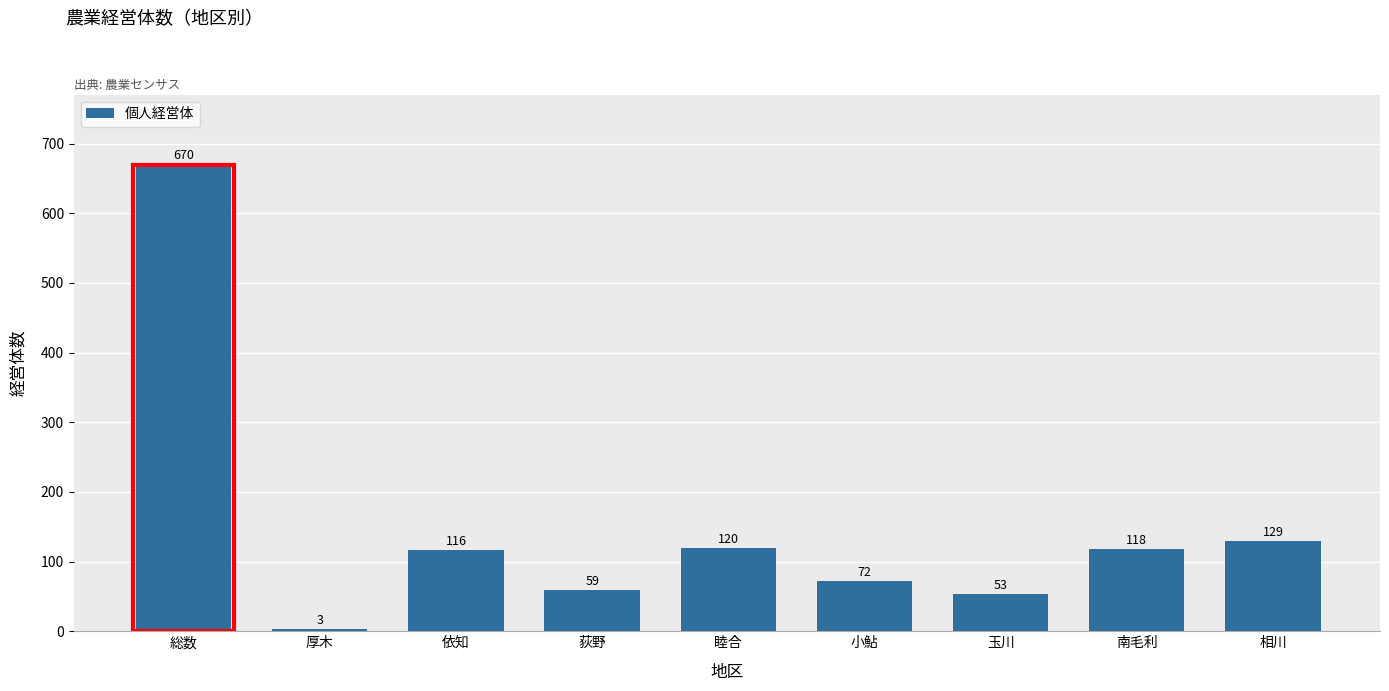

Reading left to right, extract all data points from this chart.

670	3	116	59	120	72	53	118	129